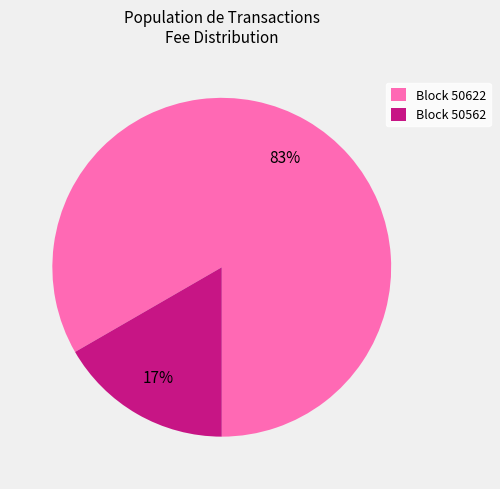

How many segments does this pie chart have?

2